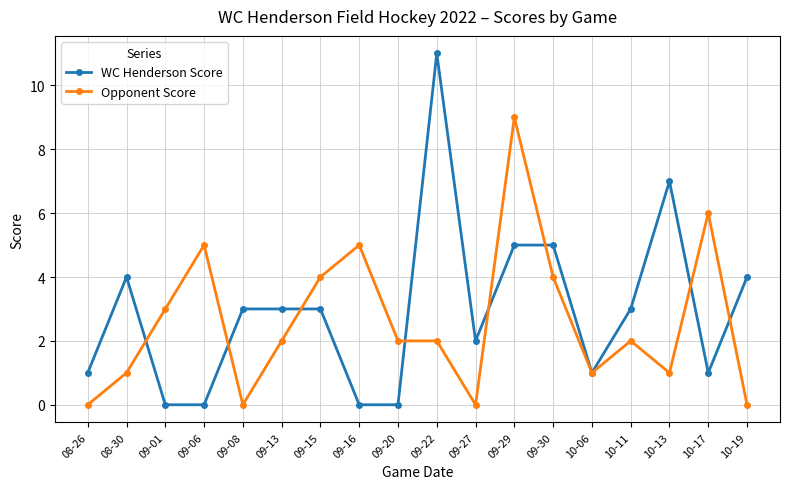

Reading left to right, what are all the values shown in this chart?

WC Henderson Score: 08-26=1	08-30=4	09-01=0	09-06=0	09-08=3	09-13=3	09-15=3	09-16=0	09-20=0	09-22=11	09-27=2	09-29=5	09-30=5	10-06=1	10-11=3	10-13=7	10-17=1	10-19=4
Opponent Score: 08-26=0	08-30=1	09-01=3	09-06=5	09-08=0	09-13=2	09-15=4	09-16=5	09-20=2	09-22=2	09-27=0	09-29=9	09-30=4	10-06=1	10-11=2	10-13=1	10-17=6	10-19=0